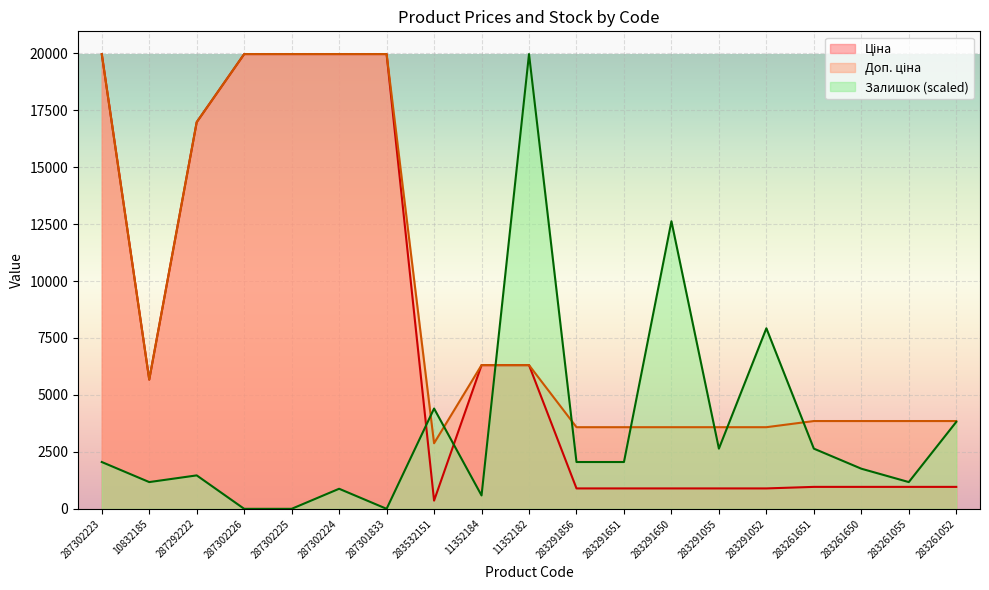

Reading left to right, list all the values displayed in this chart.

Ціна: 19964.2	5673.8	16976.3	19964.2	19964.2	19964.2	19964.2	359.9	6308.8	6308.8	895.9	895.9	895.9	895.9	895.9	963.5	963.5	963.5	963.5
Доп. ціна: 19964.2	5673.8	16976.3	19964.2	19964.2	19964.2	19964.2	2878.8	6308.8	6308.8	3583.6	3583.6	3583.6	3583.6	3583.6	3854.0	3854.0	3854.0	3854.0
Залишок: 2055.1	1174.4	1468.0	0.0	0.0	880.8	0.0	4403.9	587.2	19964.2	2055.1	2055.1	12624.4	2642.3	7926.9	2642.3	1761.5	1174.4	3816.7